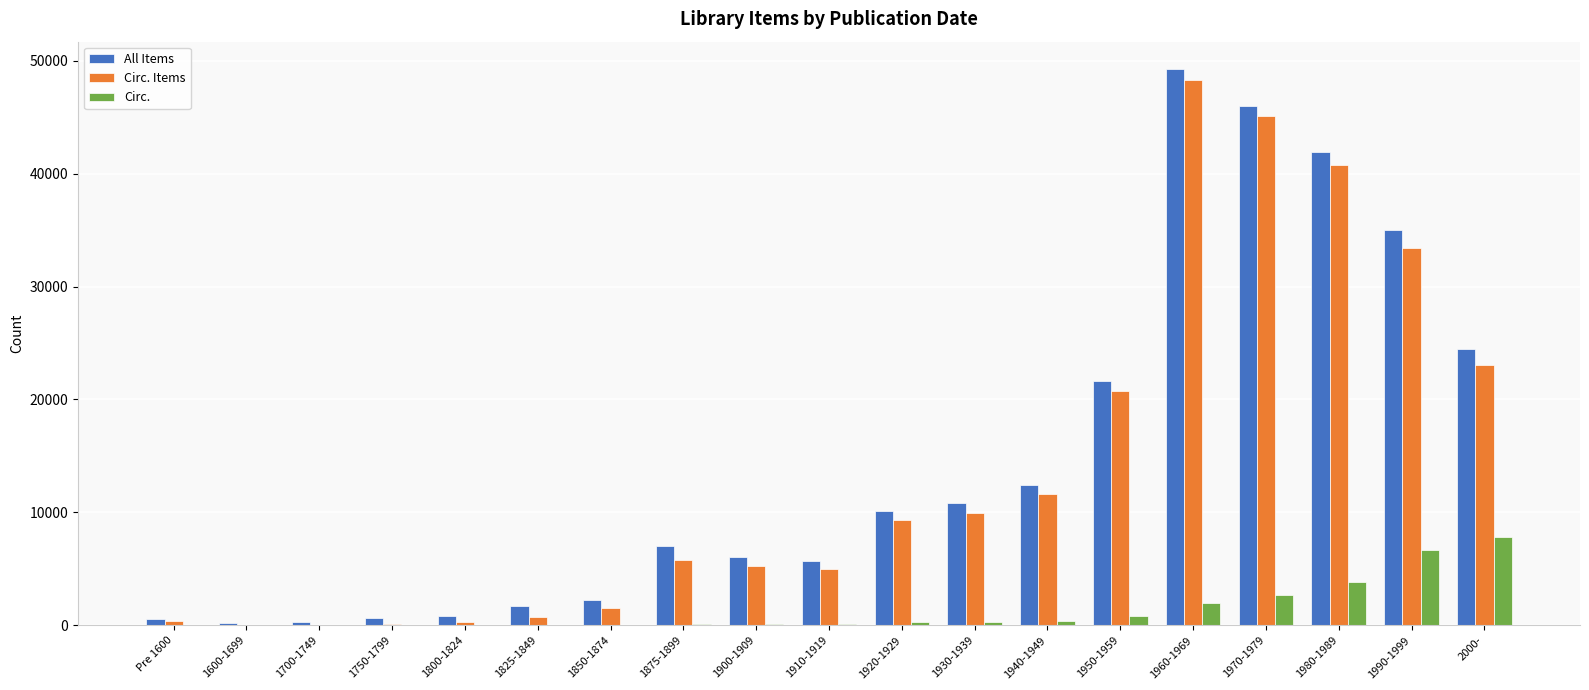

Is it true that All Items equals 41864 at 1980-1989?

True